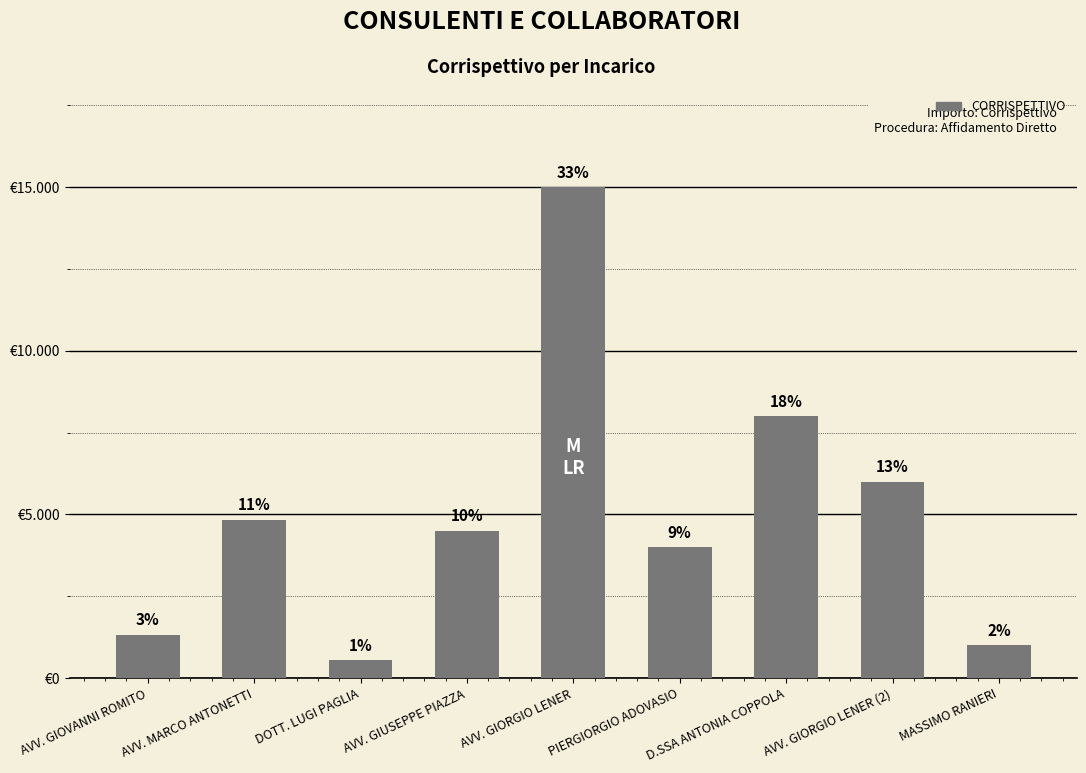

What is the sum of all values?

45194.2